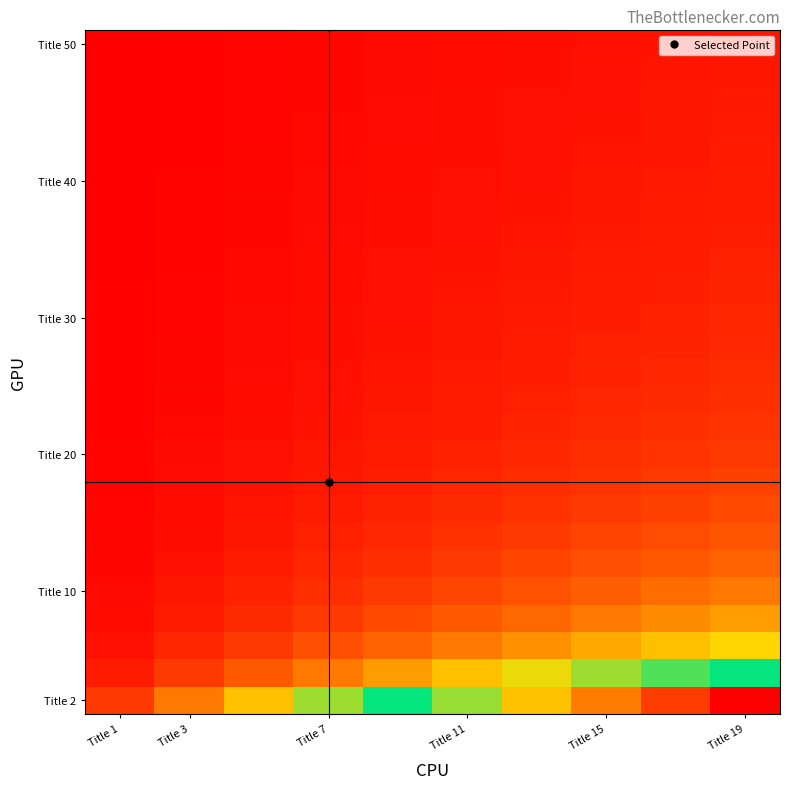

At which category is the sum across all series the highest?

Title 19